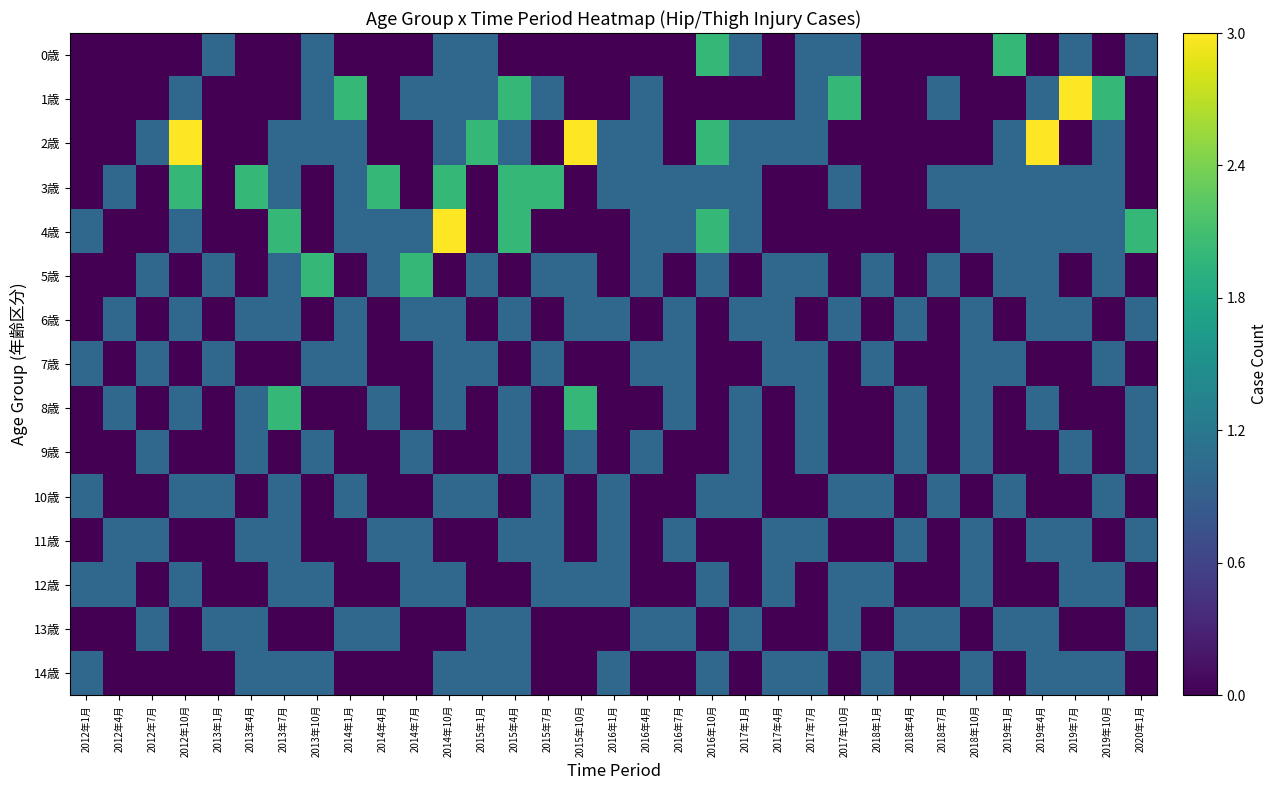

Reading left to right, transcribe all the data shown in this chart.

0歳: 2012年1月=0	2012年4月=0	2012年7月=0	2012年10月=0	2013年1月=1	2013年4月=0	2013年7月=0	2013年10月=1	2014年1月=0	2014年4月=0	2014年7月=0	2014年10月=1	2015年1月=1	2015年4月=0	2015年7月=0	2015年10月=0	2016年1月=0	2016年4月=0	2016年7月=0	2016年10月=2	2017年1月=1	2017年4月=0	2017年7月=1	2017年10月=1	2018年1月=0	2018年4月=0	2018年7月=0	2018年10月=0	2019年1月=2	2019年4月=0	2019年7月=1	2019年10月=0	2020年1月=1
1歳: 2012年1月=0	2012年4月=0	2012年7月=0	2012年10月=1	2013年1月=0	2013年4月=0	2013年7月=0	2013年10月=1	2014年1月=2	2014年4月=0	2014年7月=1	2014年10月=1	2015年1月=1	2015年4月=2	2015年7月=1	2015年10月=0	2016年1月=0	2016年4月=1	2016年7月=0	2016年10月=0	2017年1月=0	2017年4月=0	2017年7月=1	2017年10月=2	2018年1月=0	2018年4月=0	2018年7月=1	2018年10月=0	2019年1月=0	2019年4月=1	2019年7月=3	2019年10月=2	2020年1月=0
2歳: 2012年1月=0	2012年4月=0	2012年7月=1	2012年10月=3	2013年1月=0	2013年4月=0	2013年7月=1	2013年10月=1	2014年1月=1	2014年4月=0	2014年7月=0	2014年10月=1	2015年1月=2	2015年4月=1	2015年7月=0	2015年10月=3	2016年1月=1	2016年4月=1	2016年7月=0	2016年10月=2	2017年1月=1	2017年4月=1	2017年7月=1	2017年10月=0	2018年1月=0	2018年4月=0	2018年7月=0	2018年10月=0	2019年1月=1	2019年4月=3	2019年7月=0	2019年10月=1	2020年1月=0
3歳: 2012年1月=0	2012年4月=1	2012年7月=0	2012年10月=2	2013年1月=0	2013年4月=2	2013年7月=1	2013年10月=0	2014年1月=1	2014年4月=2	2014年7月=0	2014年10月=2	2015年1月=0	2015年4月=2	2015年7月=2	2015年10月=0	2016年1月=1	2016年4月=1	2016年7月=1	2016年10月=1	2017年1月=1	2017年4月=0	2017年7月=0	2017年10月=1	2018年1月=0	2018年4月=0	2018年7月=1	2018年10月=1	2019年1月=1	2019年4月=1	2019年7月=1	2019年10月=1	2020年1月=0
4歳: 2012年1月=1	2012年4月=0	2012年7月=0	2012年10月=1	2013年1月=0	2013年4月=0	2013年7月=2	2013年10月=0	2014年1月=1	2014年4月=1	2014年7月=1	2014年10月=3	2015年1月=0	2015年4月=2	2015年7月=0	2015年10月=0	2016年1月=0	2016年4月=1	2016年7月=1	2016年10月=2	2017年1月=1	2017年4月=0	2017年7月=0	2017年10月=0	2018年1月=0	2018年4月=0	2018年7月=0	2018年10月=1	2019年1月=1	2019年4月=1	2019年7月=1	2019年10月=1	2020年1月=2
5歳: 2012年1月=0	2012年4月=0	2012年7月=1	2012年10月=0	2013年1月=1	2013年4月=0	2013年7月=1	2013年10月=2	2014年1月=0	2014年4月=1	2014年7月=2	2014年10月=0	2015年1月=1	2015年4月=0	2015年7月=1	2015年10月=1	2016年1月=0	2016年4月=1	2016年7月=0	2016年10月=1	2017年1月=0	2017年4月=1	2017年7月=1	2017年10月=0	2018年1月=1	2018年4月=0	2018年7月=1	2018年10月=0	2019年1月=1	2019年4月=1	2019年7月=0	2019年10月=1	2020年1月=0
6歳: 2012年1月=0	2012年4月=1	2012年7月=0	2012年10月=1	2013年1月=0	2013年4月=1	2013年7月=1	2013年10月=0	2014年1月=1	2014年4月=0	2014年7月=1	2014年10月=1	2015年1月=0	2015年4月=1	2015年7月=0	2015年10月=1	2016年1月=1	2016年4月=0	2016年7月=1	2016年10月=0	2017年1月=1	2017年4月=1	2017年7月=0	2017年10月=1	2018年1月=0	2018年4月=1	2018年7月=0	2018年10月=1	2019年1月=0	2019年4月=1	2019年7月=1	2019年10月=0	2020年1月=1
7歳: 2012年1月=1	2012年4月=0	2012年7月=1	2012年10月=0	2013年1月=1	2013年4月=0	2013年7月=0	2013年10月=1	2014年1月=1	2014年4月=0	2014年7月=0	2014年10月=1	2015年1月=1	2015年4月=0	2015年7月=1	2015年10月=0	2016年1月=0	2016年4月=1	2016年7月=1	2016年10月=0	2017年1月=0	2017年4月=1	2017年7月=1	2017年10月=0	2018年1月=1	2018年4月=0	2018年7月=0	2018年10月=1	2019年1月=1	2019年4月=0	2019年7月=0	2019年10月=1	2020年1月=0
8歳: 2012年1月=0	2012年4月=1	2012年7月=0	2012年10月=1	2013年1月=0	2013年4月=1	2013年7月=2	2013年10月=0	2014年1月=0	2014年4月=1	2014年7月=0	2014年10月=1	2015年1月=0	2015年4月=1	2015年7月=0	2015年10月=2	2016年1月=0	2016年4月=0	2016年7月=1	2016年10月=0	2017年1月=1	2017年4月=0	2017年7月=1	2017年10月=0	2018年1月=0	2018年4月=1	2018年7月=0	2018年10月=1	2019年1月=0	2019年4月=1	2019年7月=0	2019年10月=0	2020年1月=1
9歳: 2012年1月=0	2012年4月=0	2012年7月=1	2012年10月=0	2013年1月=0	2013年4月=1	2013年7月=0	2013年10月=1	2014年1月=0	2014年4月=0	2014年7月=1	2014年10月=0	2015年1月=0	2015年4月=1	2015年7月=0	2015年10月=1	2016年1月=0	2016年4月=1	2016年7月=0	2016年10月=0	2017年1月=1	2017年4月=0	2017年7月=1	2017年10月=0	2018年1月=0	2018年4月=1	2018年7月=0	2018年10月=1	2019年1月=0	2019年4月=0	2019年7月=1	2019年10月=0	2020年1月=1
10歳: 2012年1月=1	2012年4月=0	2012年7月=0	2012年10月=1	2013年1月=1	2013年4月=0	2013年7月=1	2013年10月=0	2014年1月=1	2014年4月=0	2014年7月=0	2014年10月=1	2015年1月=1	2015年4月=0	2015年7月=1	2015年10月=0	2016年1月=1	2016年4月=0	2016年7月=0	2016年10月=1	2017年1月=1	2017年4月=0	2017年7月=0	2017年10月=1	2018年1月=1	2018年4月=0	2018年7月=1	2018年10月=0	2019年1月=1	2019年4月=0	2019年7月=0	2019年10月=1	2020年1月=0
11歳: 2012年1月=0	2012年4月=1	2012年7月=1	2012年10月=0	2013年1月=0	2013年4月=1	2013年7月=1	2013年10月=0	2014年1月=0	2014年4月=1	2014年7月=1	2014年10月=0	2015年1月=0	2015年4月=1	2015年7月=1	2015年10月=0	2016年1月=1	2016年4月=0	2016年7月=1	2016年10月=0	2017年1月=0	2017年4月=1	2017年7月=1	2017年10月=0	2018年1月=0	2018年4月=1	2018年7月=0	2018年10月=1	2019年1月=0	2019年4月=1	2019年7月=1	2019年10月=0	2020年1月=1
12歳: 2012年1月=1	2012年4月=1	2012年7月=0	2012年10月=1	2013年1月=0	2013年4月=0	2013年7月=1	2013年10月=1	2014年1月=0	2014年4月=0	2014年7月=1	2014年10月=1	2015年1月=0	2015年4月=0	2015年7月=1	2015年10月=1	2016年1月=1	2016年4月=0	2016年7月=0	2016年10月=1	2017年1月=0	2017年4月=1	2017年7月=0	2017年10月=1	2018年1月=1	2018年4月=0	2018年7月=0	2018年10月=1	2019年1月=0	2019年4月=0	2019年7月=1	2019年10月=1	2020年1月=0
13歳: 2012年1月=0	2012年4月=0	2012年7月=1	2012年10月=0	2013年1月=1	2013年4月=1	2013年7月=0	2013年10月=0	2014年1月=1	2014年4月=1	2014年7月=0	2014年10月=0	2015年1月=1	2015年4月=1	2015年7月=0	2015年10月=0	2016年1月=0	2016年4月=1	2016年7月=1	2016年10月=0	2017年1月=1	2017年4月=0	2017年7月=0	2017年10月=1	2018年1月=0	2018年4月=1	2018年7月=1	2018年10月=0	2019年1月=1	2019年4月=1	2019年7月=0	2019年10月=0	2020年1月=1
14歳: 2012年1月=1	2012年4月=0	2012年7月=0	2012年10月=0	2013年1月=0	2013年4月=1	2013年7月=1	2013年10月=1	2014年1月=0	2014年4月=0	2014年7月=0	2014年10月=1	2015年1月=1	2015年4月=1	2015年7月=0	2015年10月=0	2016年1月=1	2016年4月=0	2016年7月=0	2016年10月=1	2017年1月=0	2017年4月=1	2017年7月=1	2017年10月=0	2018年1月=1	2018年4月=0	2018年7月=0	2018年10月=1	2019年1月=0	2019年4月=1	2019年7月=1	2019年10月=1	2020年1月=0